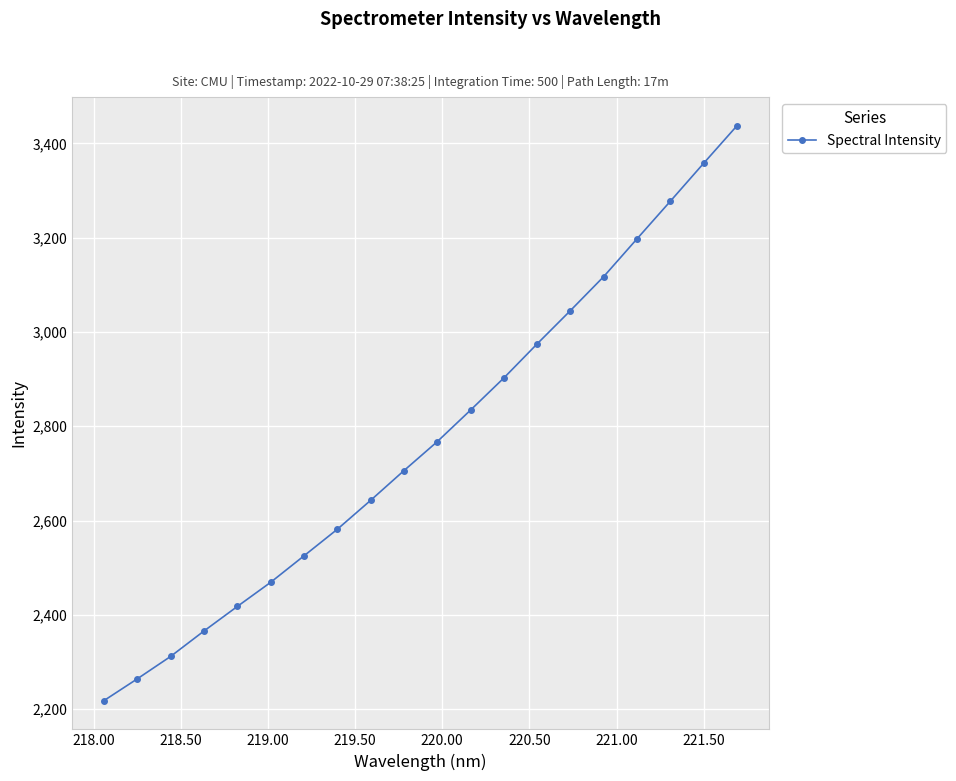

What is the sum of all values?

55411.9